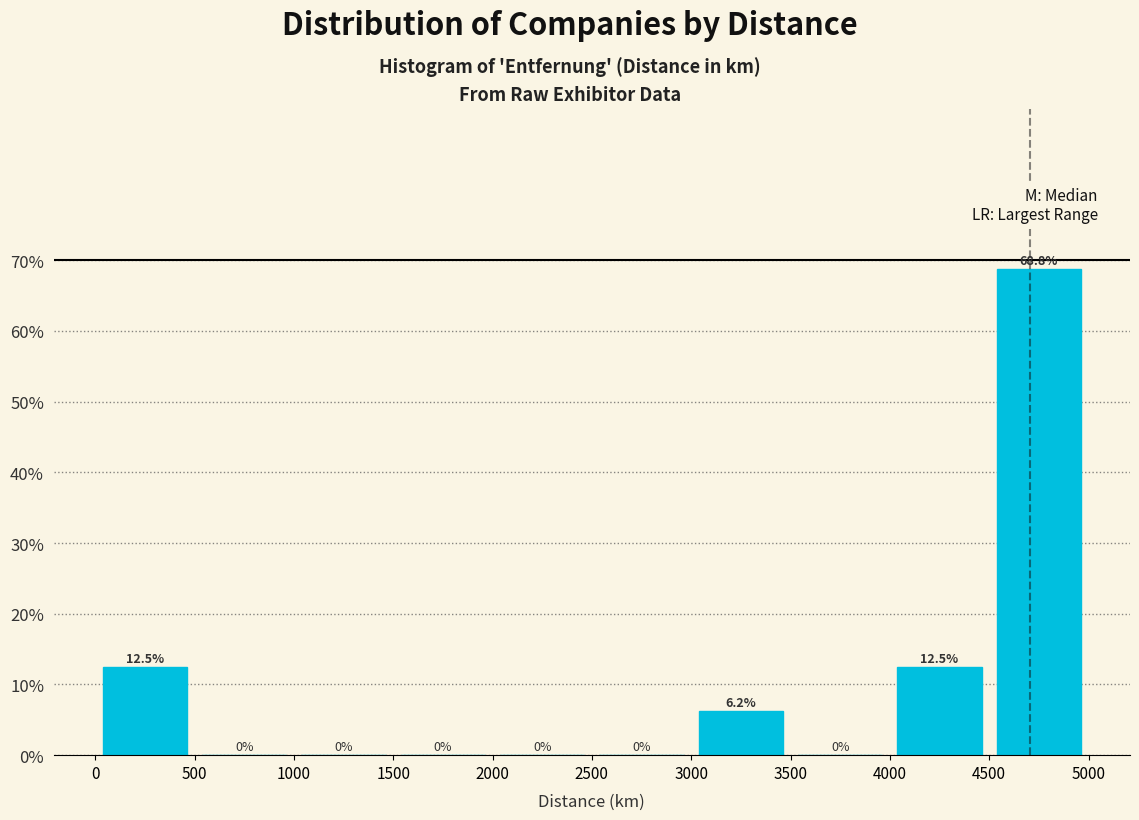

Reading left to right, list every bar in this chart as the range it spans on the x-axis followed by its height.

0 to 500: 12.5
500 to 1000: 0.0
1000 to 1500: 0.0
1500 to 2000: 0.0
2000 to 2500: 0.0
2500 to 3000: 0.0
3000 to 3500: 6.2
3500 to 4000: 0.0
4000 to 4500: 12.5
4500 to 5000: 68.8